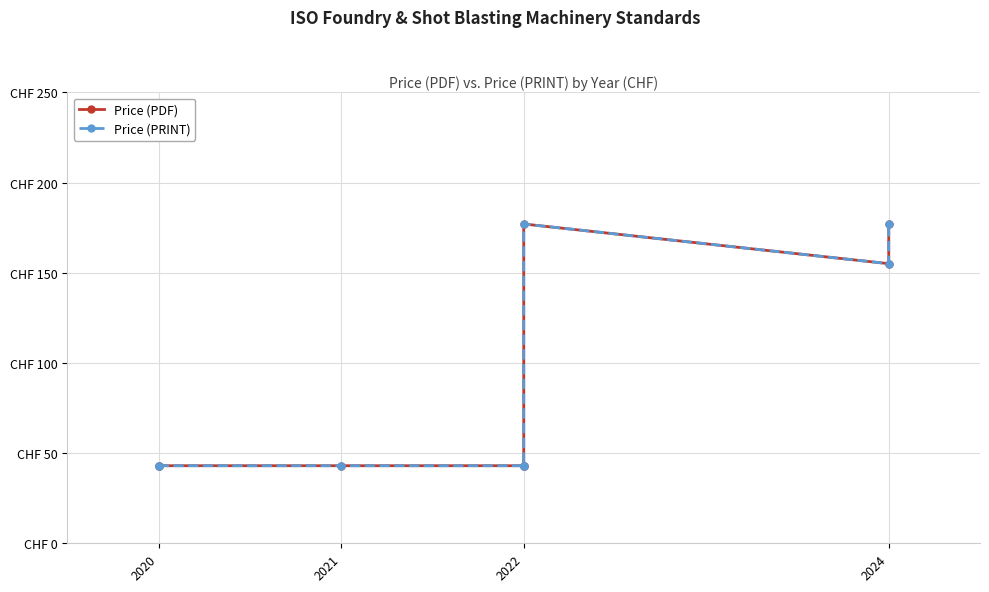

True or false: Price (PRINT) and Price (PDF) cross at least once.

False